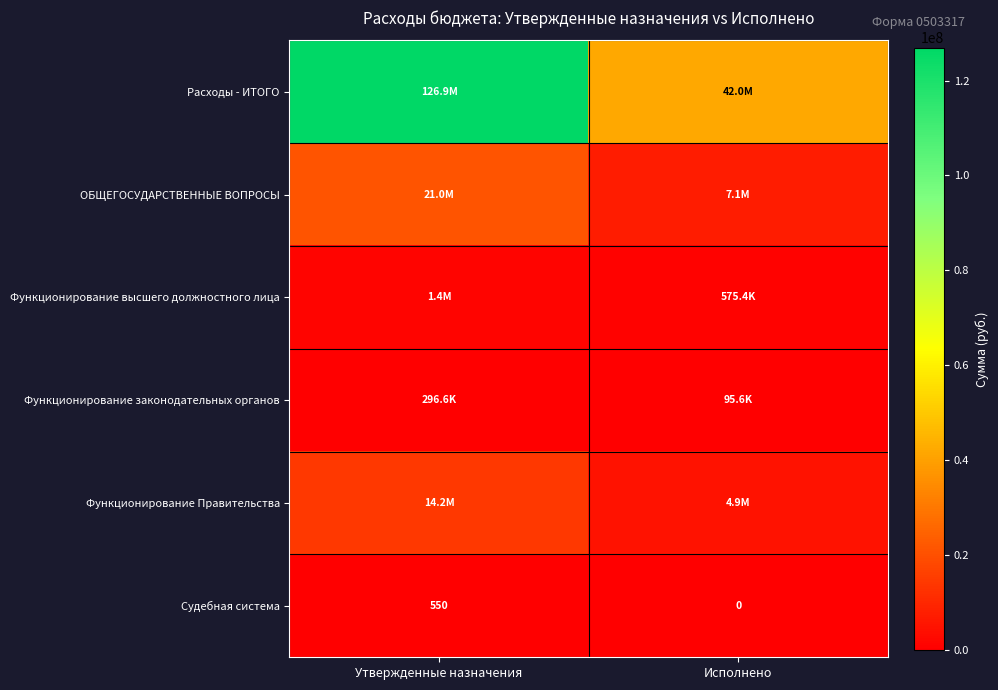

Is it true that Функционирование Правительства equals 18991043.6 at Утвержденные назначения?

False